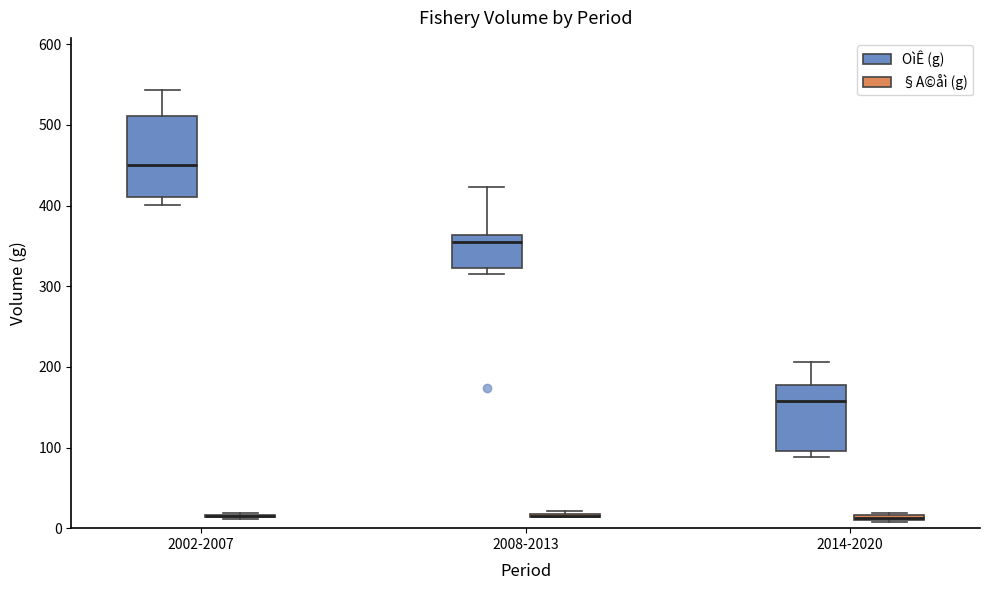

Comparing the boxes themselves (not the whiskers), which one is the tallest?

2002-2007 (OìÊ (g))